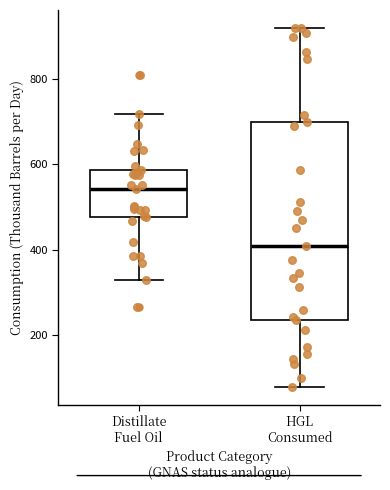

Where does the lower whisker of the box for Distillate Fuel Oil end on the y-axis? The values are not printed on the chart, so give them approximately, as read against the axis.

320